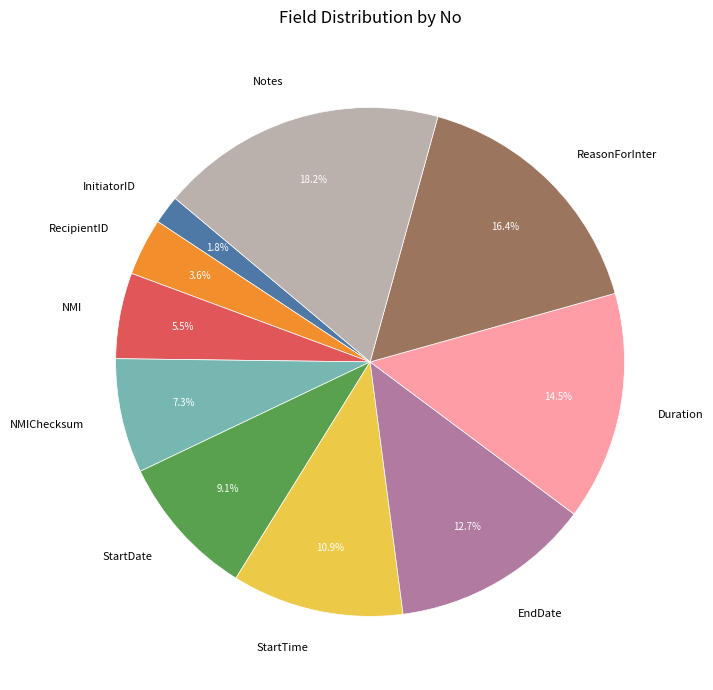

Count the number of slices in the pie.

10